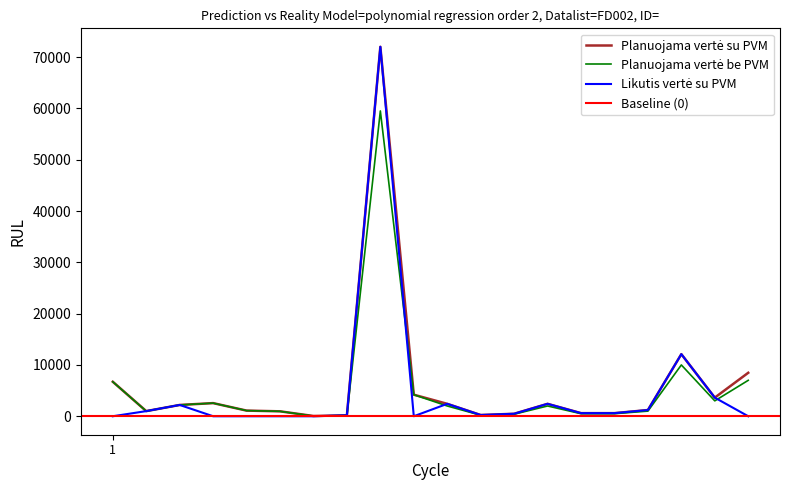

True or false: Planuojama vertė su PVM and Planuojama vertė be PVM cross at least once.

False